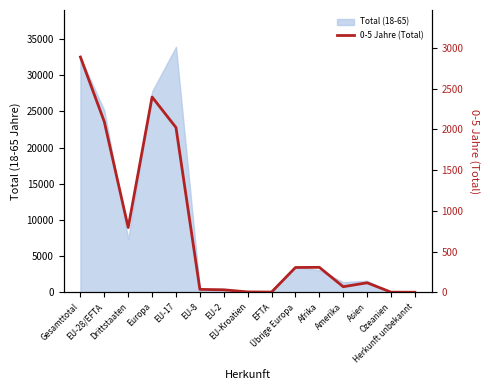

What position from the right is Amerika?

4